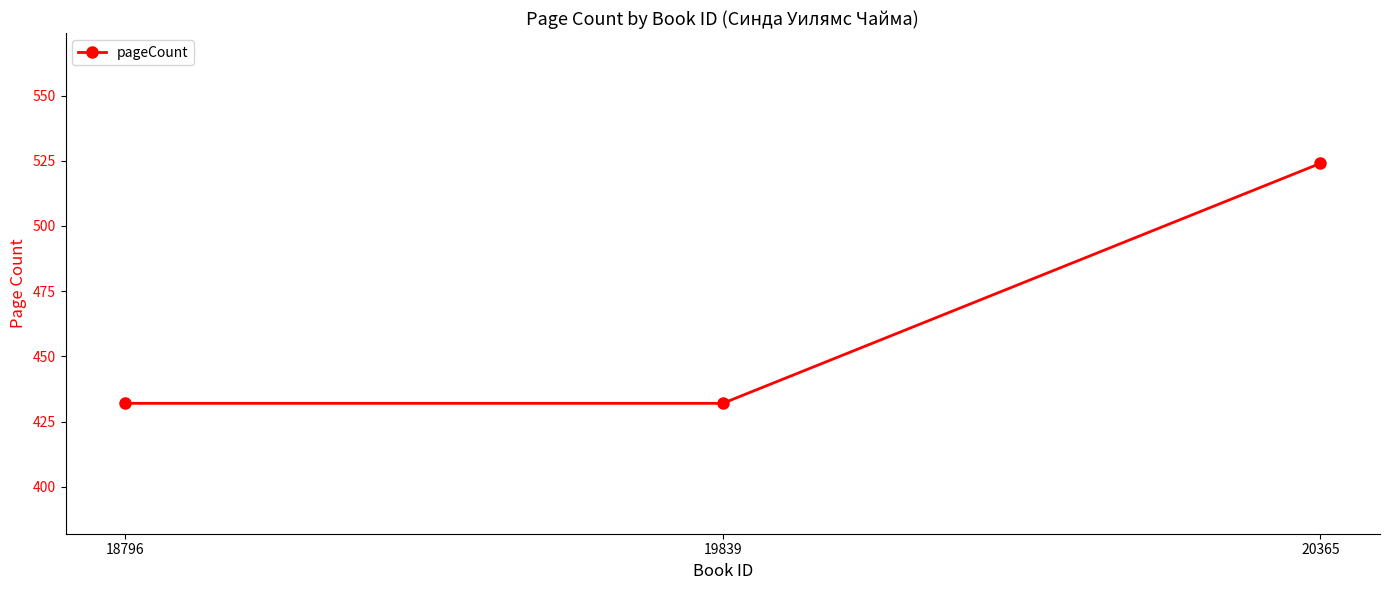

Approximately how many times larger is the value at 20365 compared to 19839?

1.2